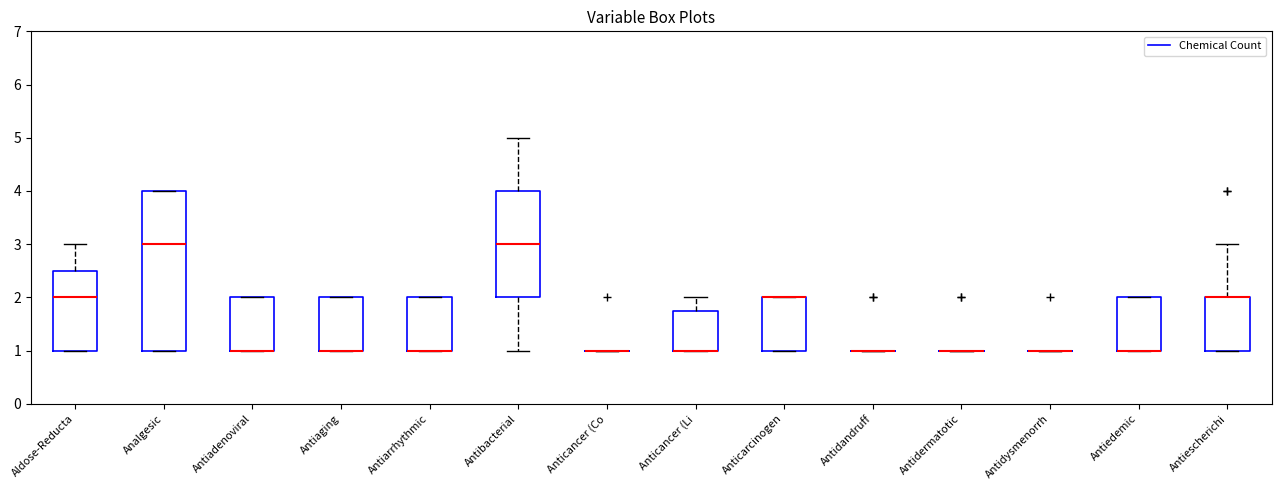

Reading left to right, read every box against the y-axis: the position of its median line, the range the box covers, and the ends of its whiskers. The values are not printed on the chart, so give them approximately, as read against the axis.

Aldose-Reducta: median 2.0, box 1.0 to 2.5, whiskers 1.0 to 3.0
Analgesic: median 3.0, box 1.0 to 4.0, whiskers 1.0 to 4.0
Antiadenoviral: median 1.0 (drawn on the box's lower edge), box 1.0 to 2.0, whiskers 1.0 to 2.0
Antiaging: median 1.0 (drawn on the box's lower edge), box 1.0 to 2.0, whiskers 1.0 to 2.0
Antiarrhythmic: median 1.0 (drawn on the box's lower edge), box 1.0 to 2.0, whiskers 1.0 to 2.0
Antibacterial: median 3.0, box 2.0 to 4.0, whiskers 1.0 to 5.0
Anticancer (Co: box collapsed to a line at 1.0, whiskers 1.0 to 1.0
Anticancer (Li: median 1.0 (drawn on the box's lower edge), box 1.0 to 1.8, whiskers 1.0 to 2.0
Anticarcinogen: median 2.0 (drawn on the box's upper edge), box 1.0 to 2.0, whiskers 1.0 to 2.0
Antidandruff: box collapsed to a line at 1.0, whiskers 1.0 to 1.0
Antidermatotic: box collapsed to a line at 1.0, whiskers 1.0 to 1.0
Antidysmenorrh: box collapsed to a line at 1.0, whiskers 1.0 to 1.0
Antiedemic: median 1.0 (drawn on the box's lower edge), box 1.0 to 2.0, whiskers 1.0 to 2.0
Antiescherichi: median 2.0 (drawn on the box's upper edge), box 1.0 to 2.0, whiskers 1.0 to 3.0